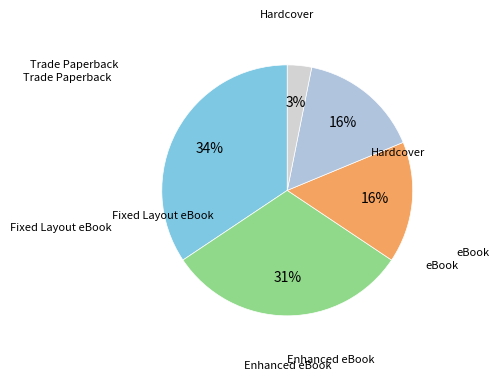

Is it true that Enhanced eBook is 3% of the pie?

True